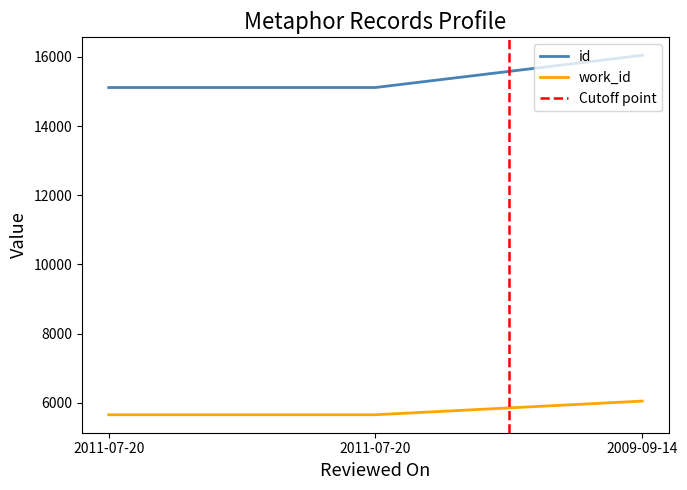

Which series has the largest total across all categories?

id